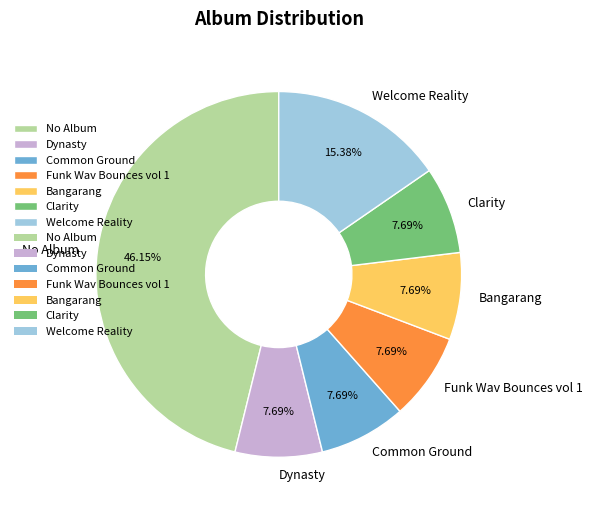

To the nearest percent, what is the average slice percentage?

14%